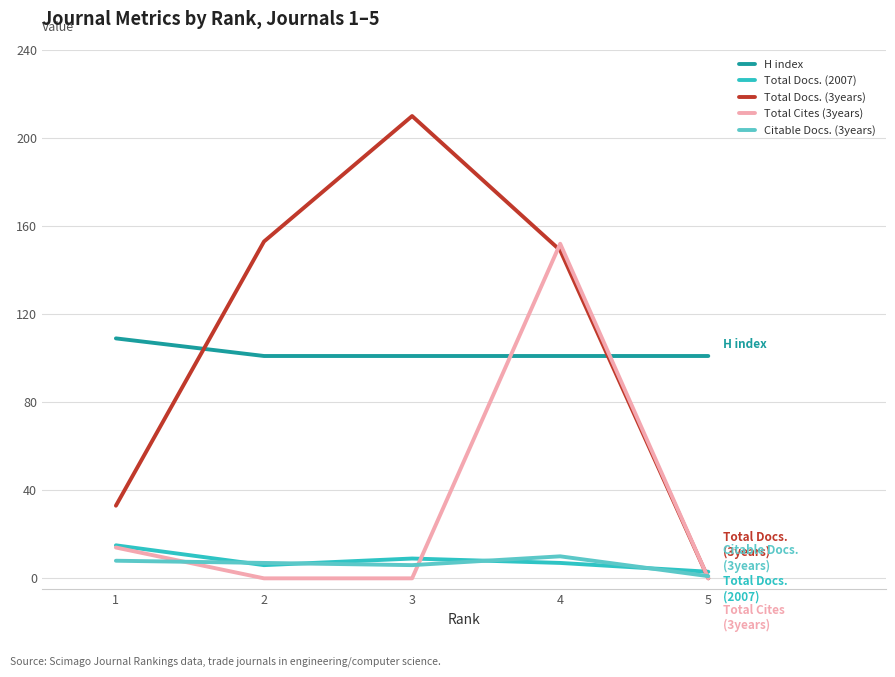

At which label does Citable Docs. (3years) first exceed 7?

1